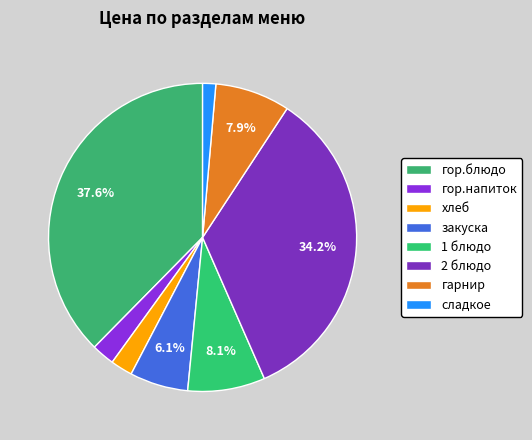

Count the number of slices in the pie.

8